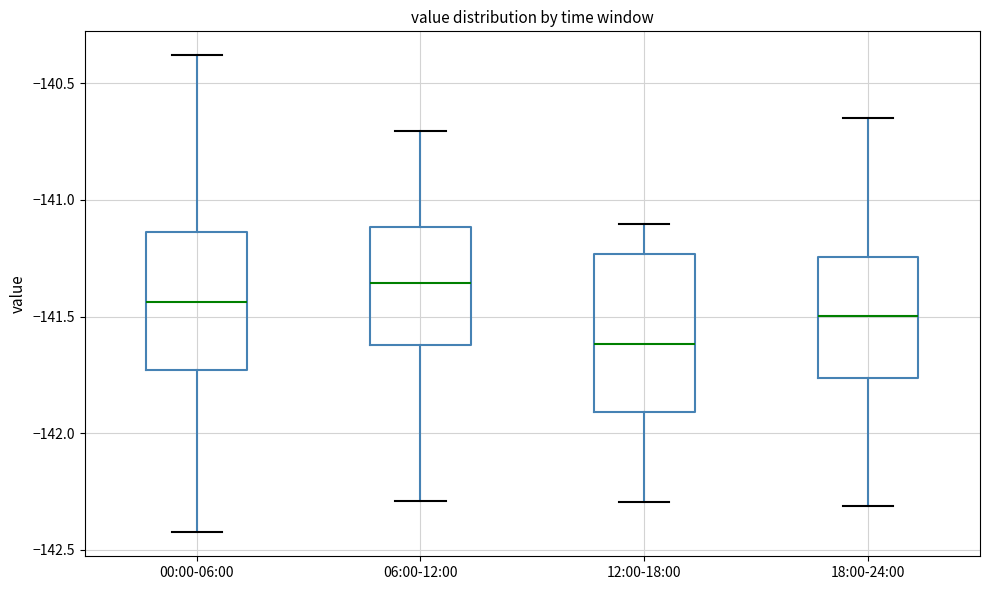

Reading left to right, read every box against the y-axis: the position of its median line, the range the box covers, and the ends of its whiskers. The values are not printed on the chart, so give them approximately, as read against the axis.

00:00-06:00: median -141.45, box -141.75 to -141.15, whiskers -142.45 to -140.40
06:00-12:00: median -141.35, box -141.60 to -141.10, whiskers -142.30 to -140.70
12:00-18:00: median -141.60, box -141.90 to -141.25, whiskers -142.30 to -141.10
18:00-24:00: median -141.50, box -141.75 to -141.25, whiskers -142.30 to -140.65